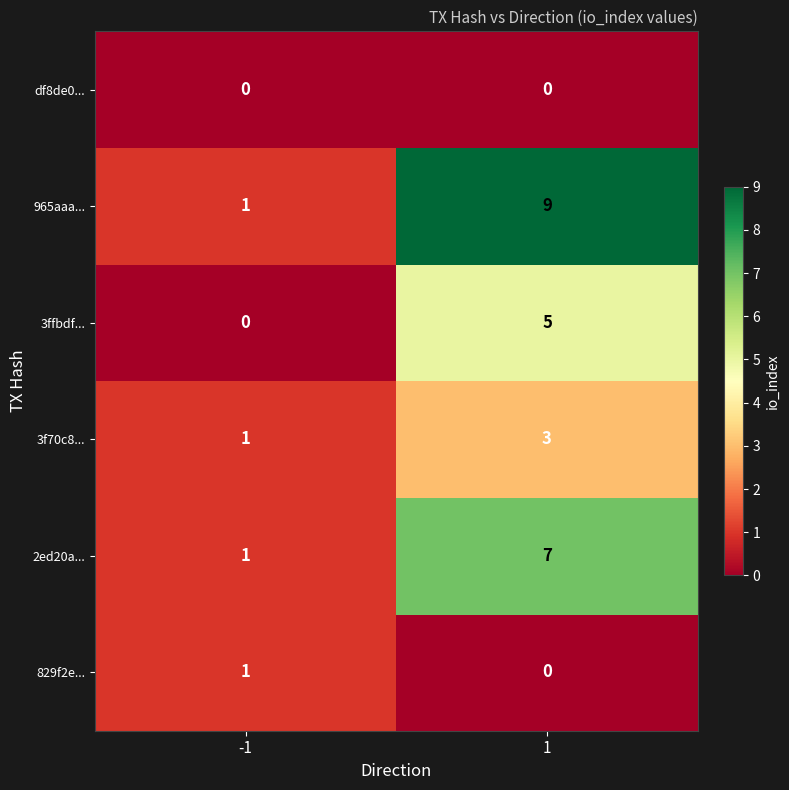

The value of 3ffbdf... at -1 is -3. True or false?

False